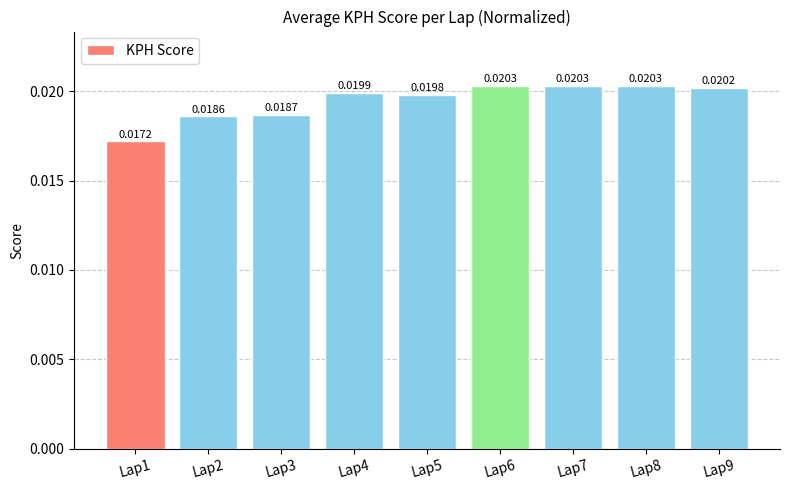

Between Lap5 and Lap1, which is larger?

Lap5